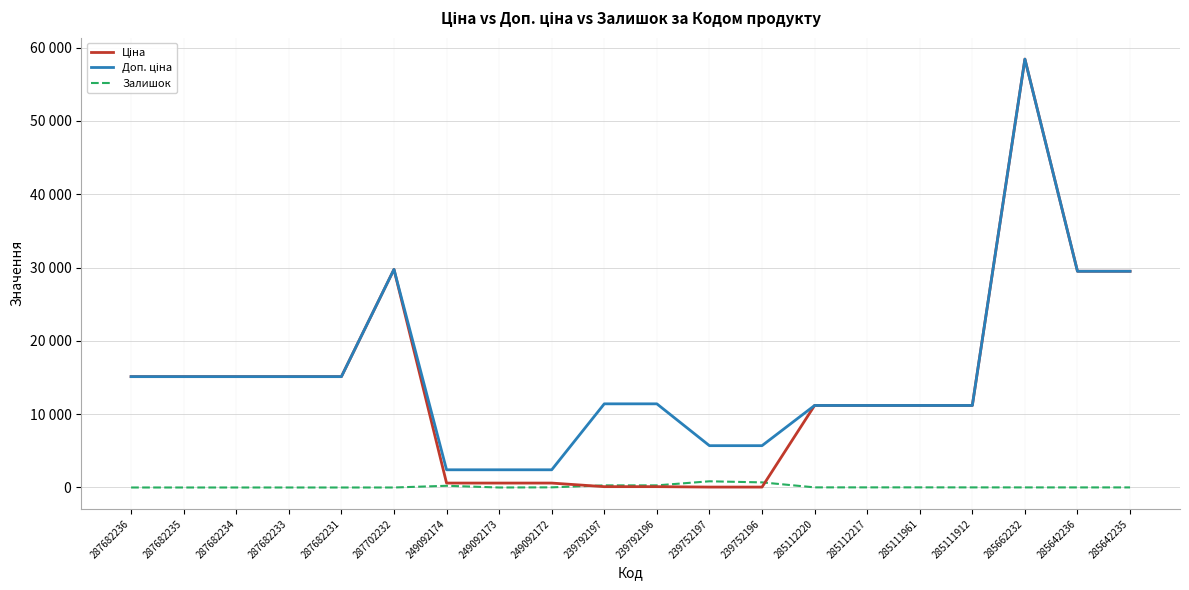

How many times do Залишок and Ціна cross each other?

2